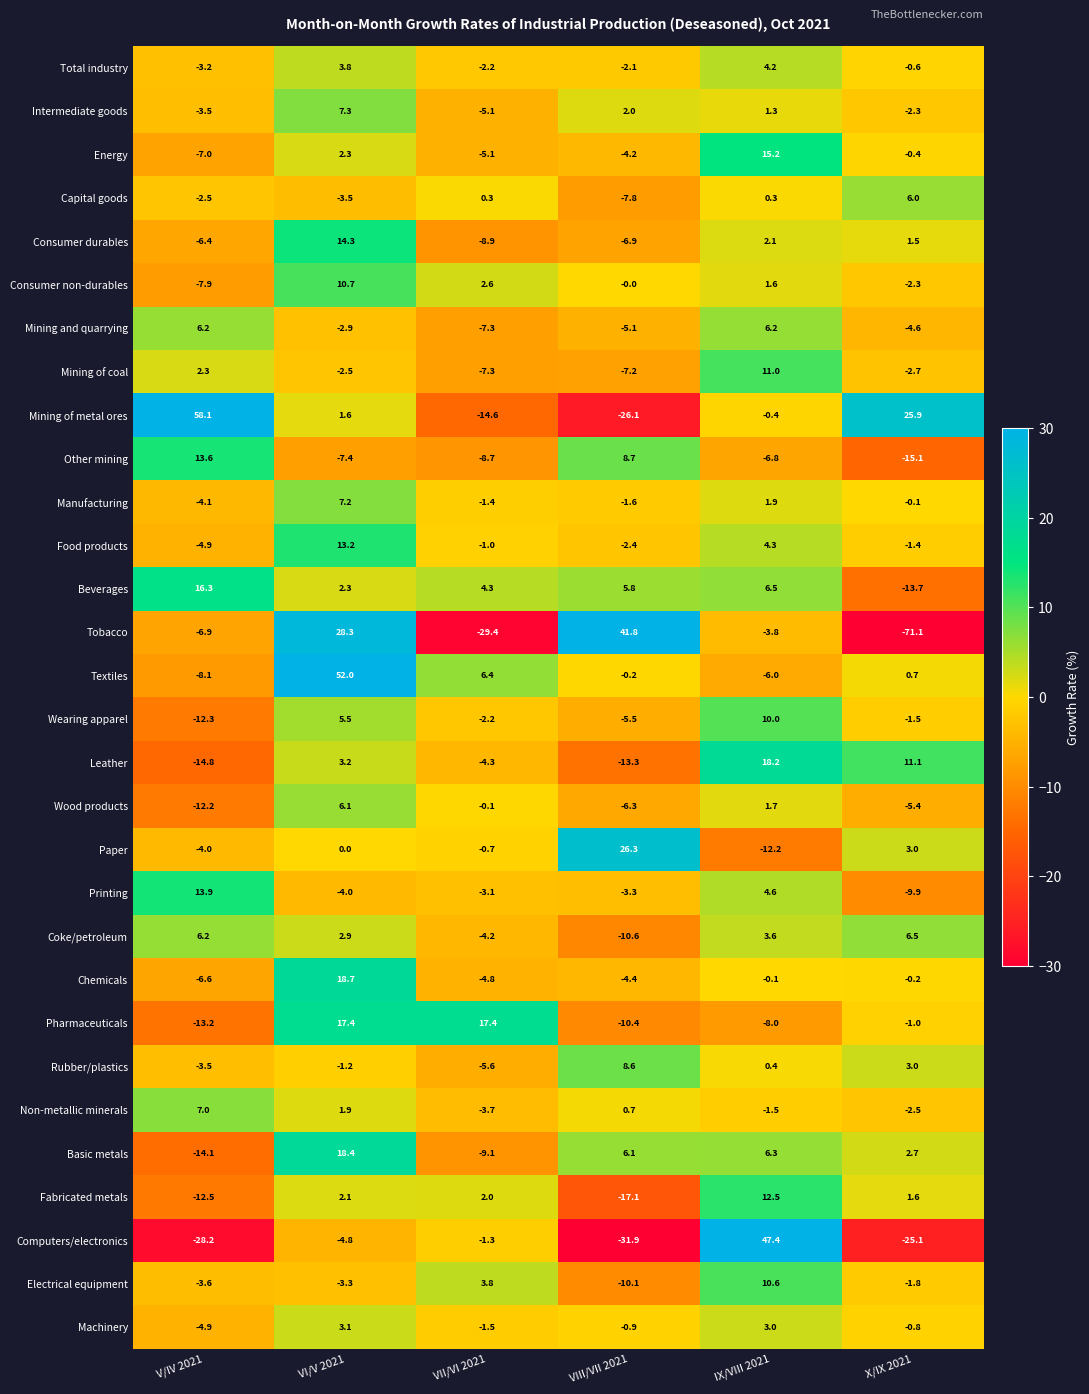

At which category is the sum across all series the highest?

VI/V 2021